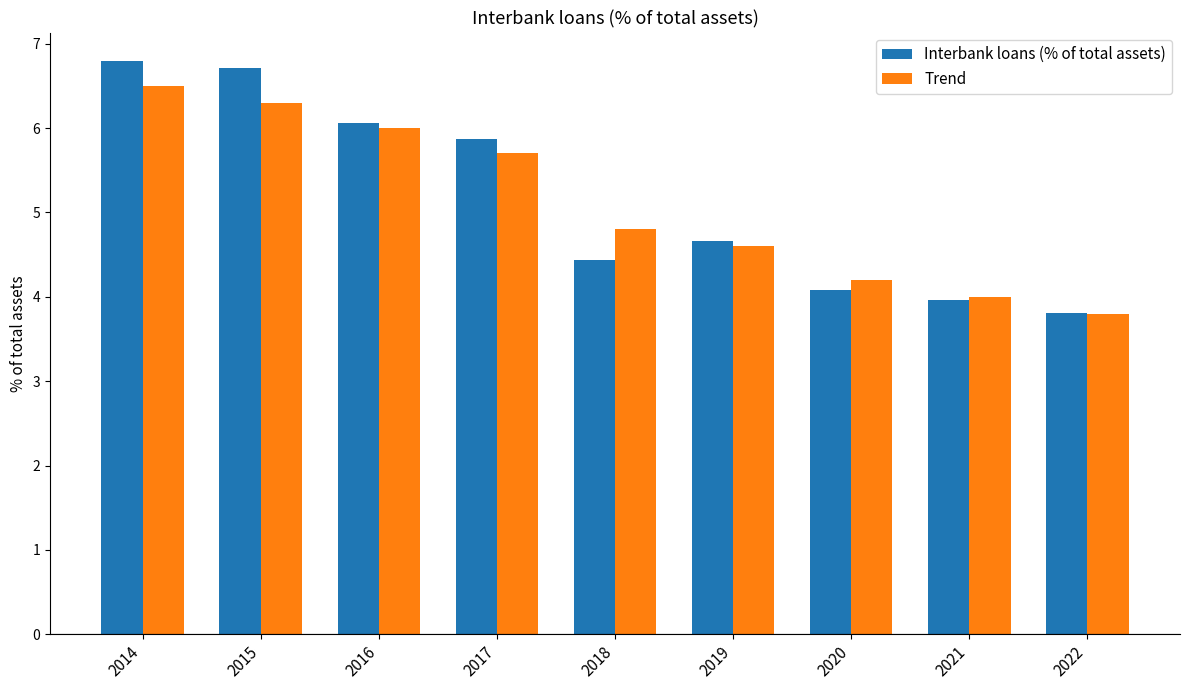

True or false: Trend has a value of 4.0 at 2021.

True